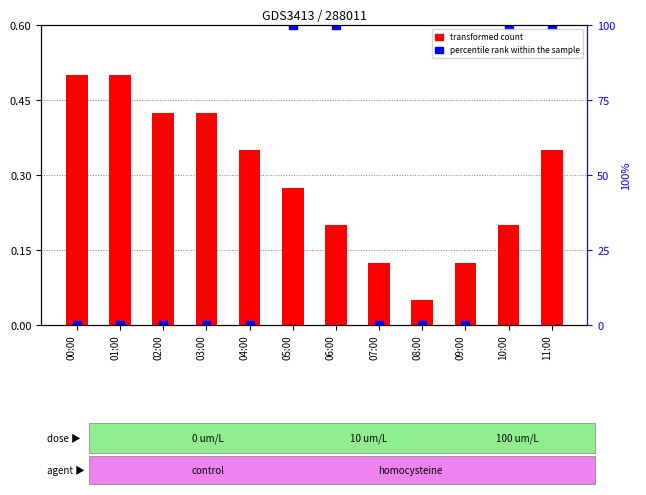

What are all the series names shown in the legend?

transformed count, percentile rank within the sample